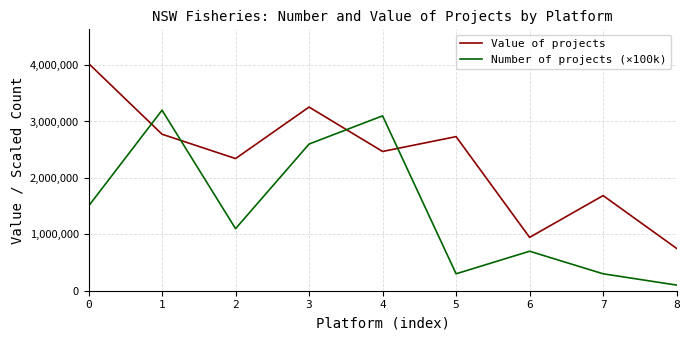

Reading left to right, what are all the values shown in this chart?

Value of projects: 0=4029104	1=2774241	2=2342465	3=3255530	4=2468672	5=2731572	6=945508	7=1686141	8=750000
Number of projects (×100k): 0=1500000	1=3200000	2=1100000	3=2600000	4=3100000	5=300000	6=700000	7=300000	8=100000